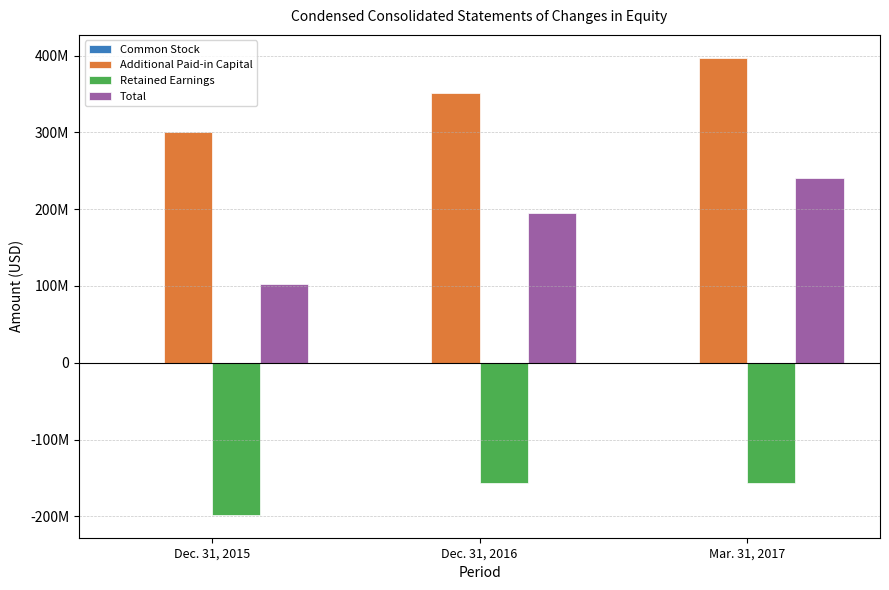

How many Additional Paid-in Capital values are between 300725791 and 397206655?

3